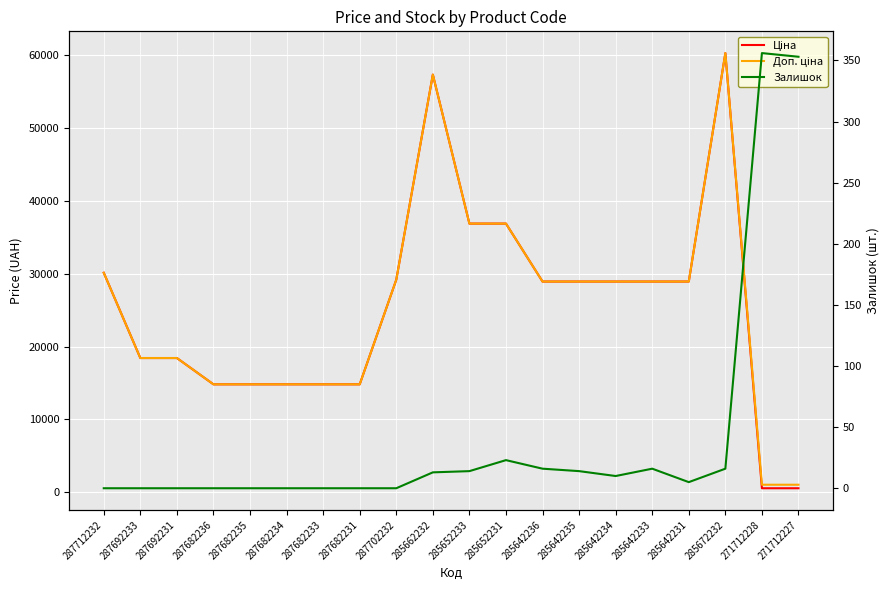

What are all the series names shown in the legend?

Ціна, Доп. ціна, Залишок